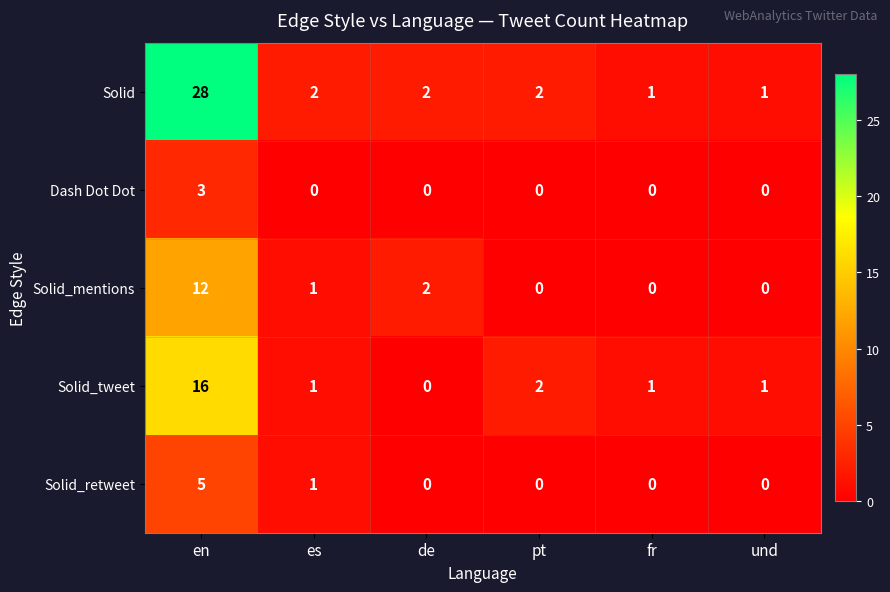

Reading left to right, list all the values displayed in this chart.

Solid: 28	2	2	2	1	1
Dash Dot Dot: 3	0	0	0	0	0
Solid_mentions: 12	1	2	0	0	0
Solid_tweet: 16	1	0	2	1	1
Solid_retweet: 5	1	0	0	0	0